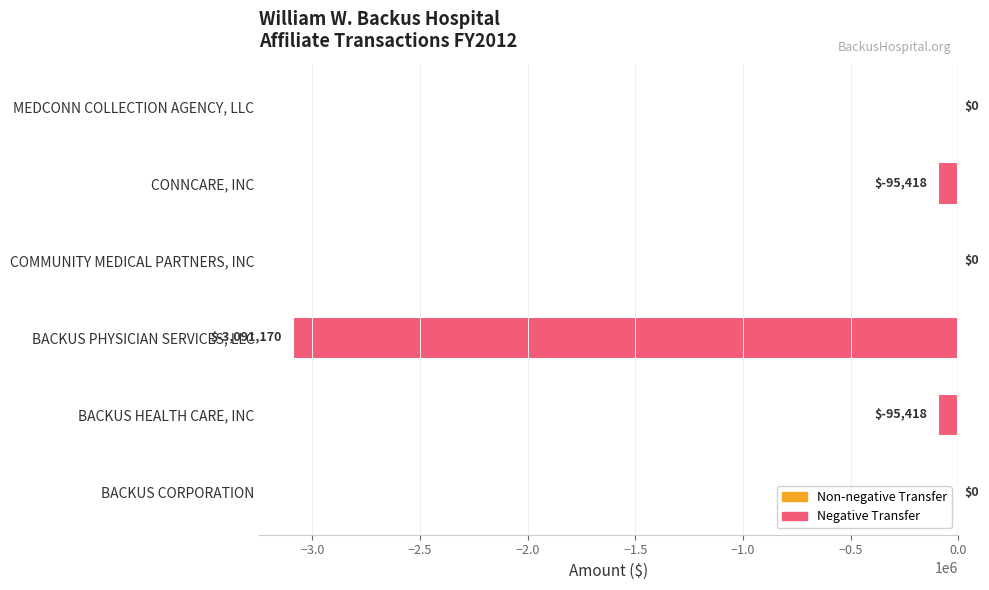

Which has a higher value, BACKUS HEALTH CARE, INC or COMMUNITY MEDICAL PARTNERS, INC?

COMMUNITY MEDICAL PARTNERS, INC